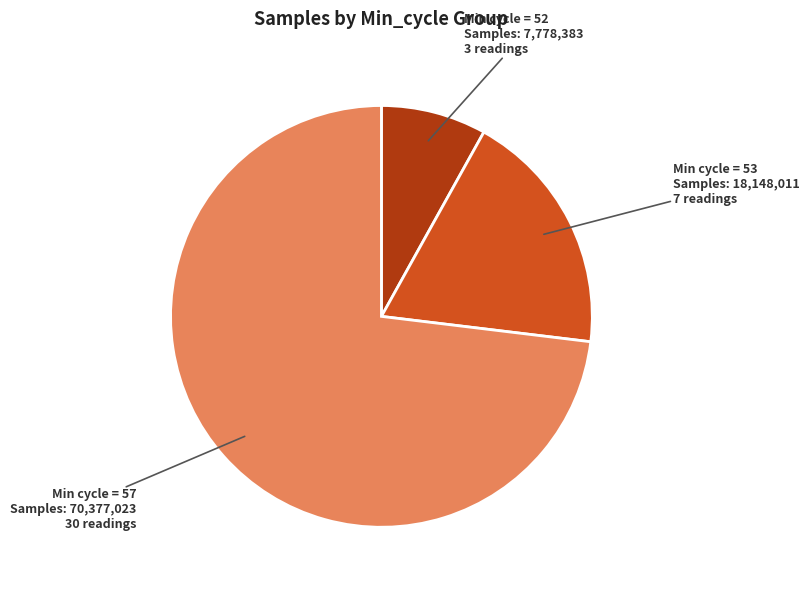

How many segments does this pie chart have?

3